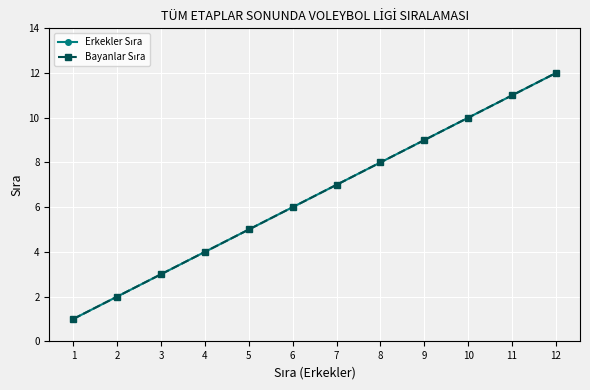

What is the sum of all Erkekler Sıra values?

78